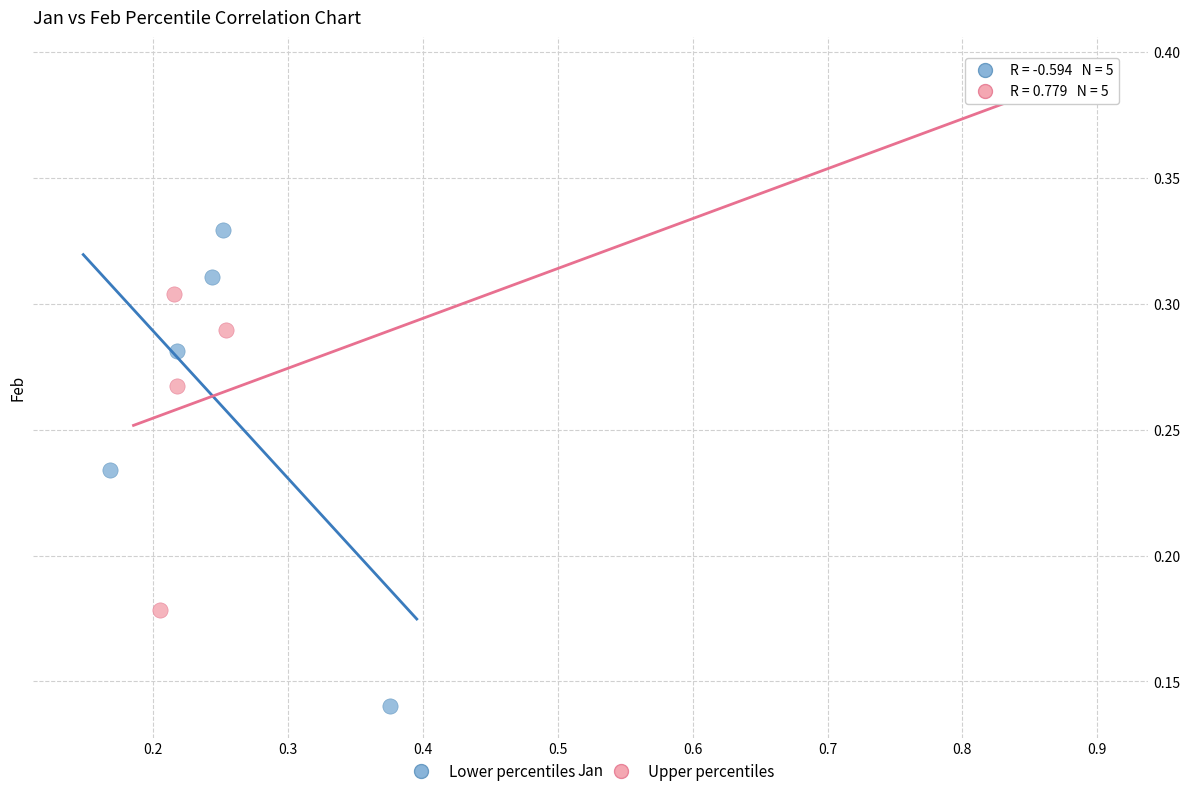

Which series reaches the maximum Y coordinate?

Upper percentiles